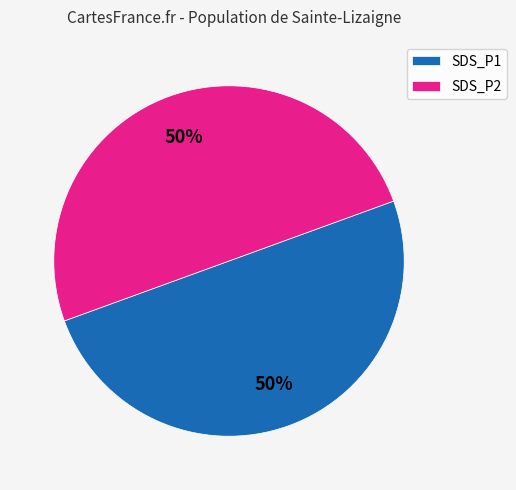

To the nearest percent, what portion does SDS_P1 represent?

50%